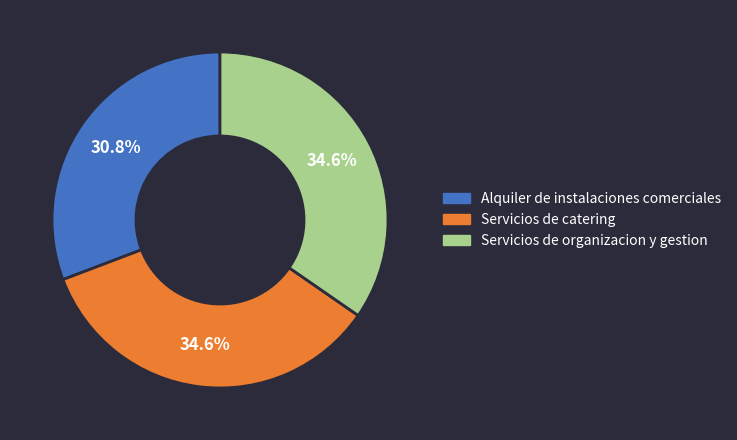

To the nearest percent, what is the difference between the largest and smallest slice percentages?

4%